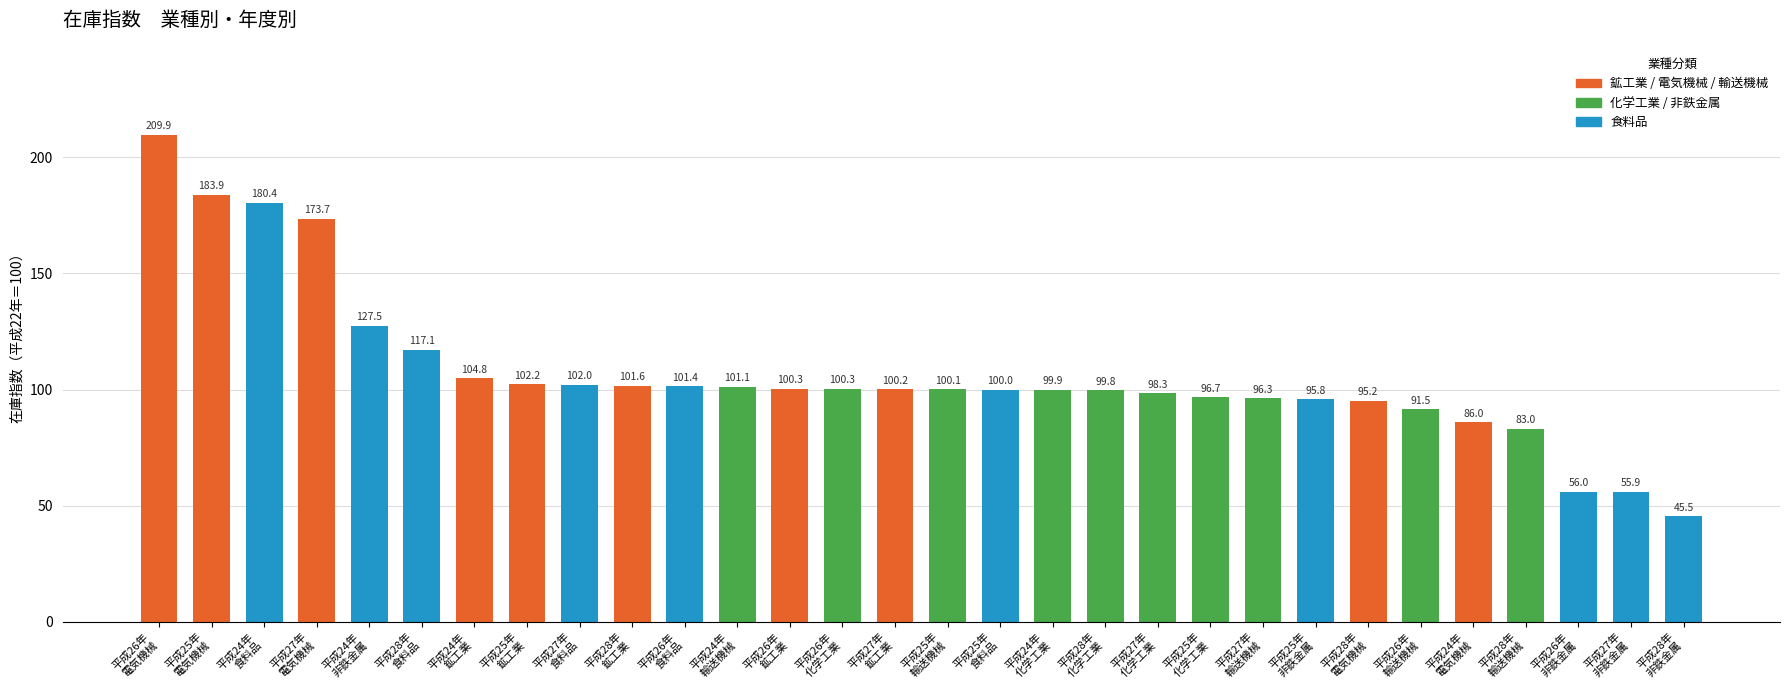

How many distinct data groups are displayed?

1